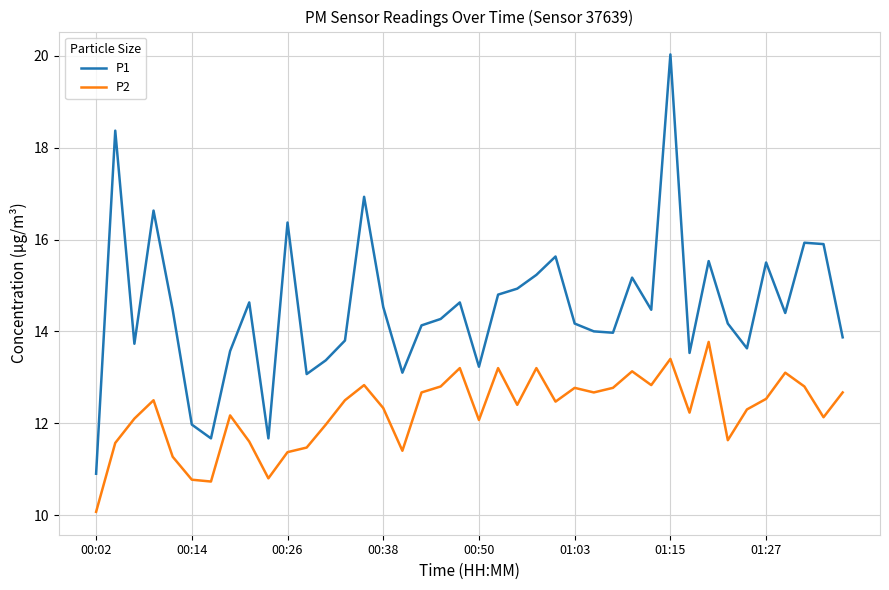

Which series has the largest total across all categories?

P1